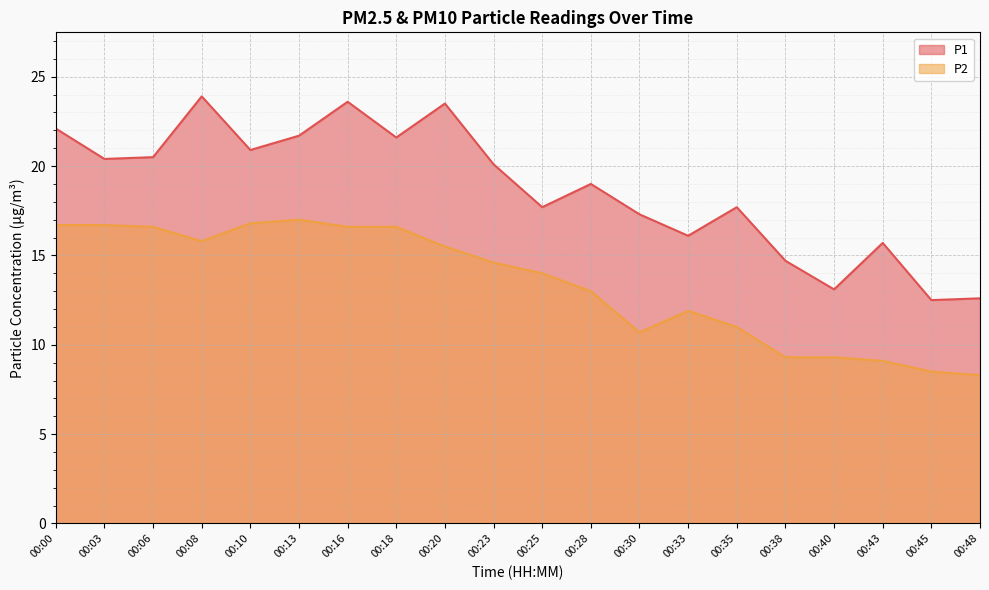

What is the difference between the second highest and minimum values in the P1 series?

11.1